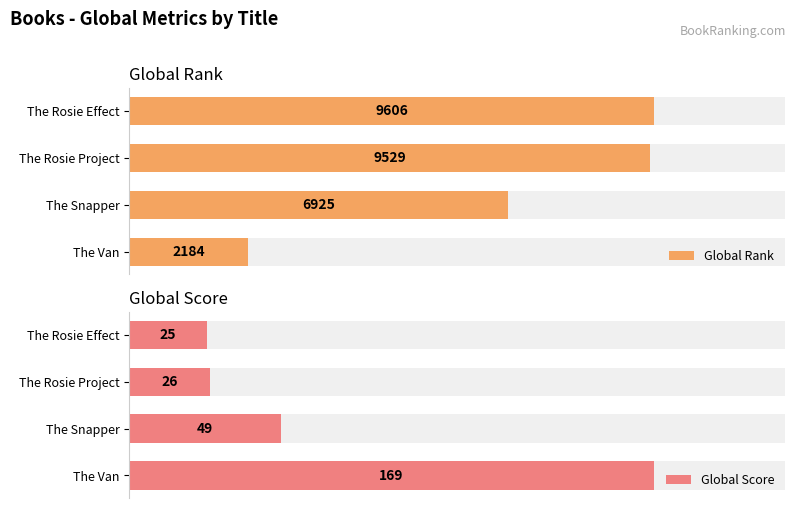

List the series in order of their peak value, highest first.

Global Rank, Global Score